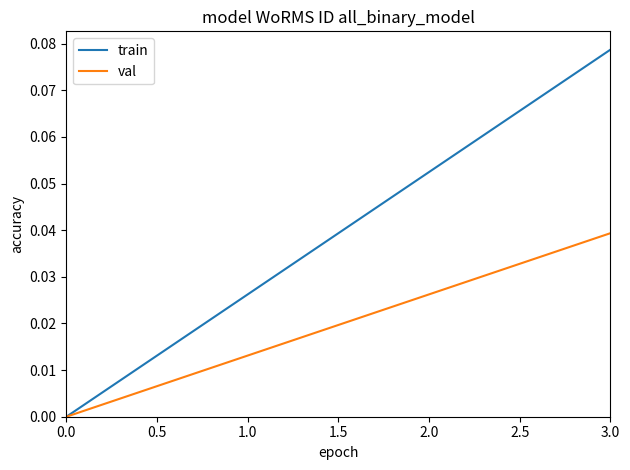

The train series shows 0.0 at 1.0. True or false?

True